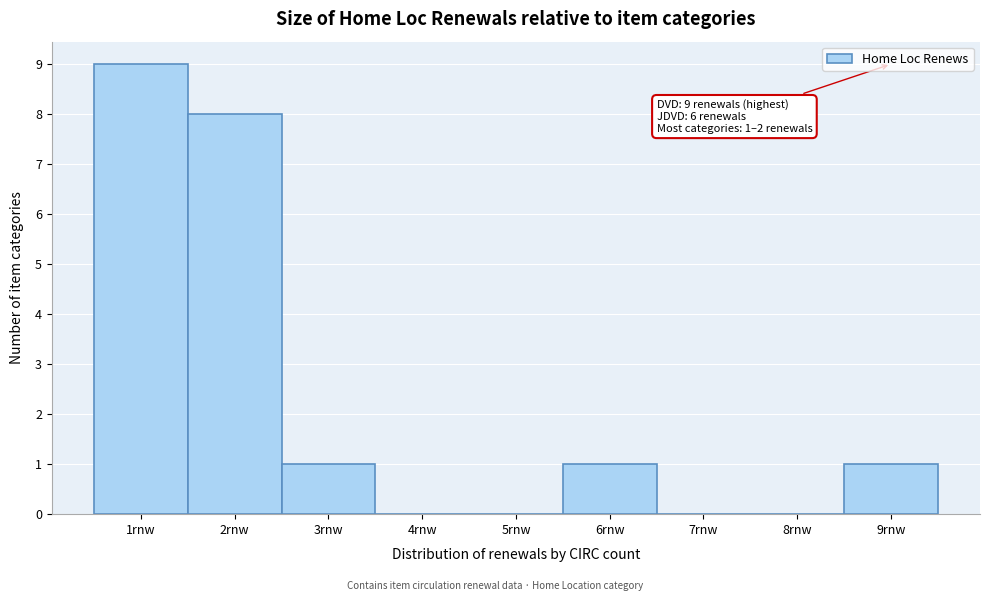

Which range on the x-axis has the tallest bar?

0.5 to 1.5